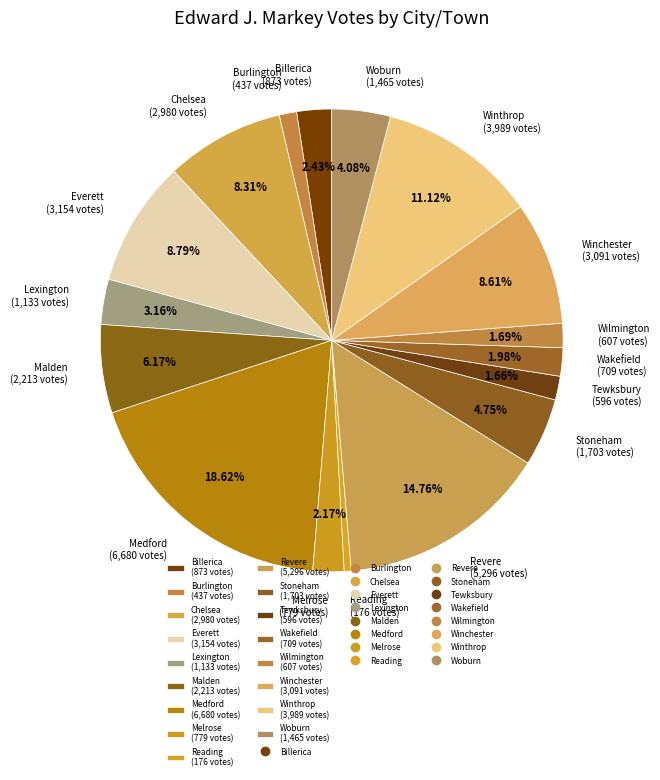

True or false: Medford accounts for 19% of the total.

True